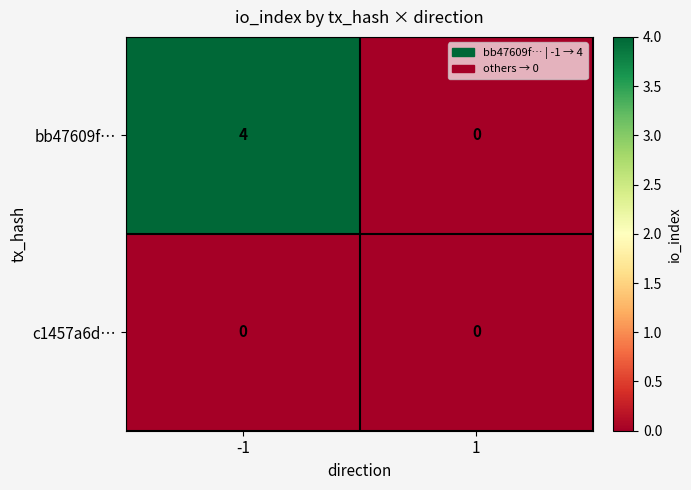

At which category does the chart reach its peak across all series?

-1